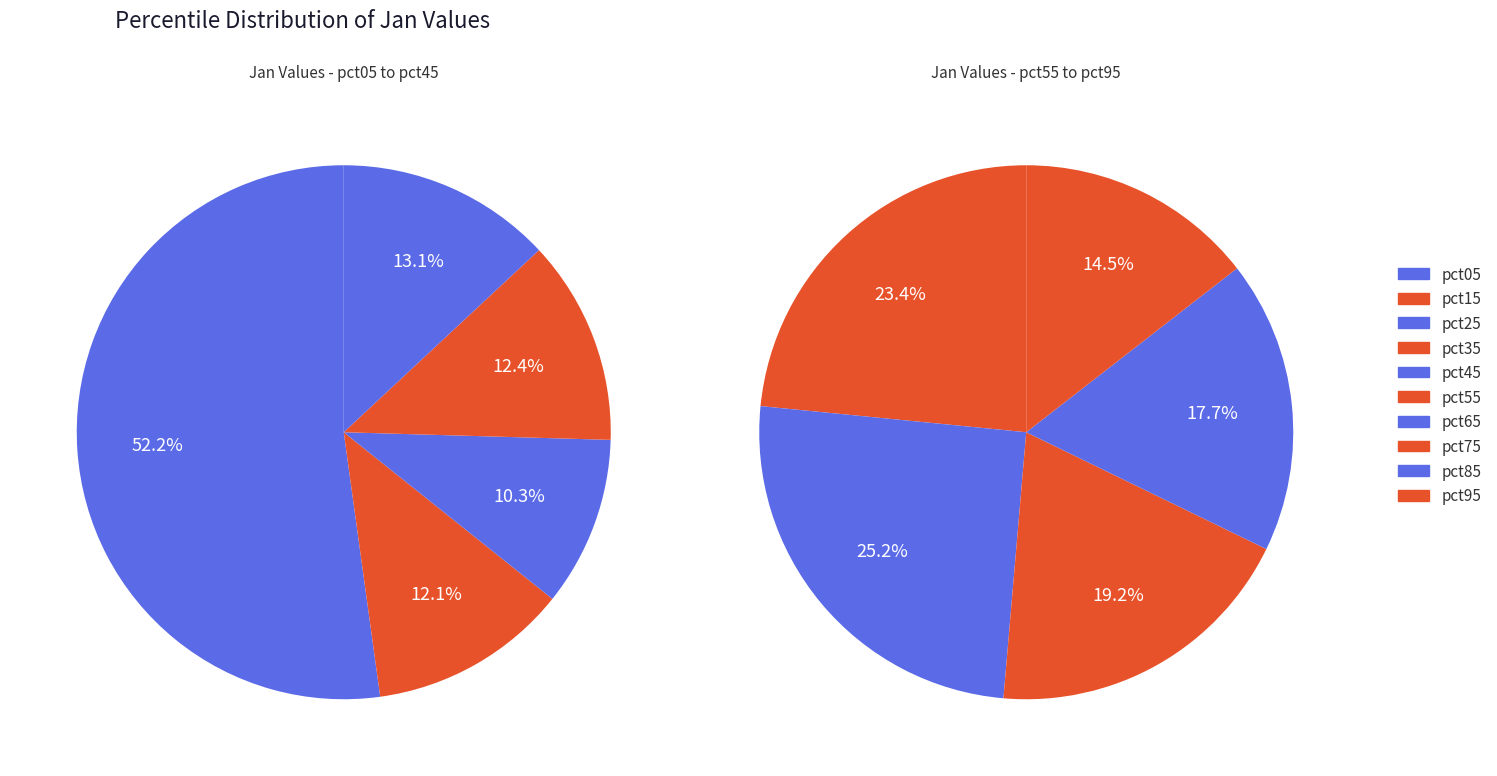

Count the number of slices in the pie.

10